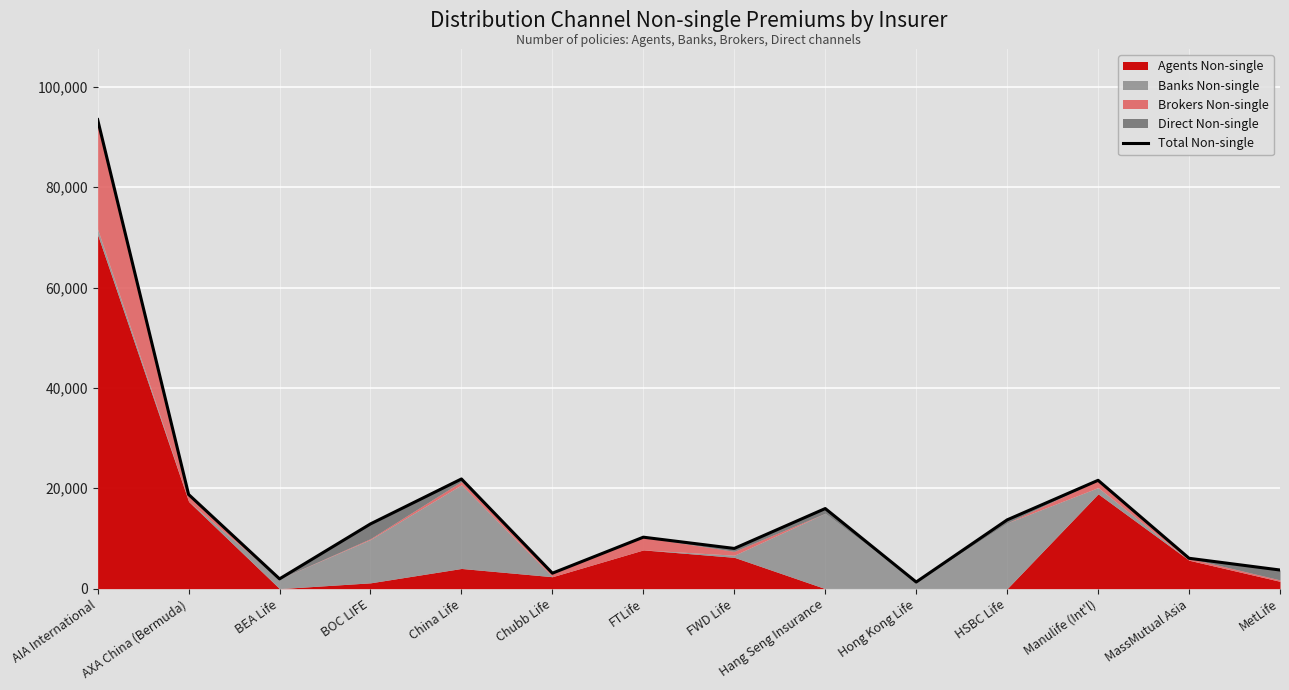

True or false: the data shows 3082 at Chubb Life.

True